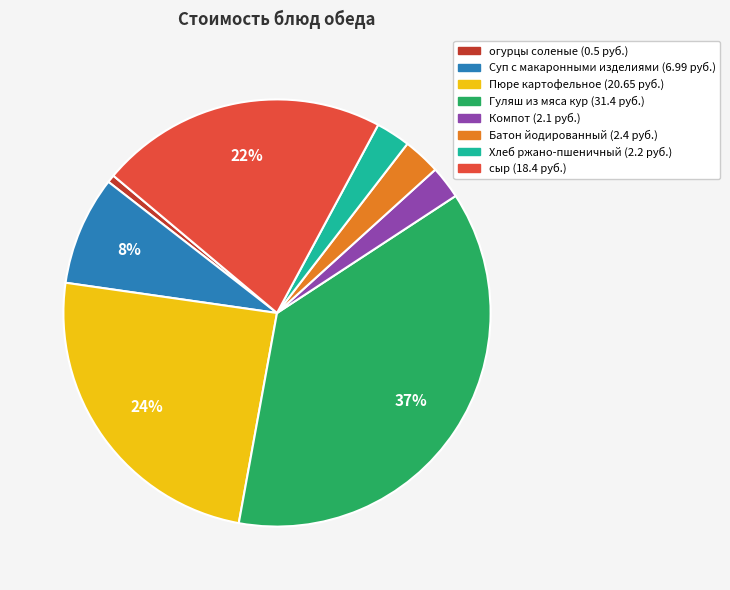

To the nearest percent, what portion does Суп с макаронными изделиями represent?

8%